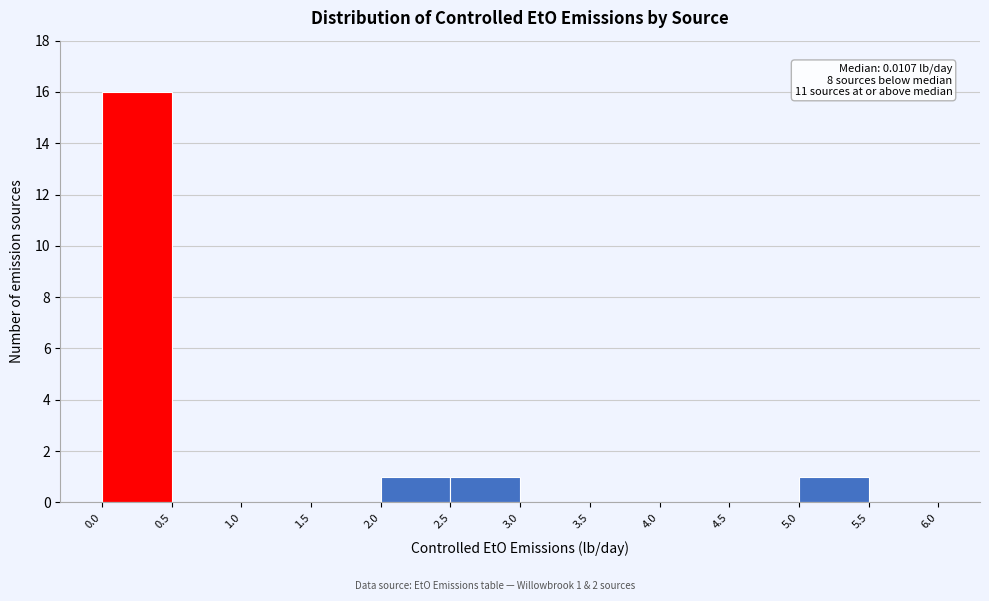

Over which range of the x-axis is the bar tallest?

0.0 to 0.5